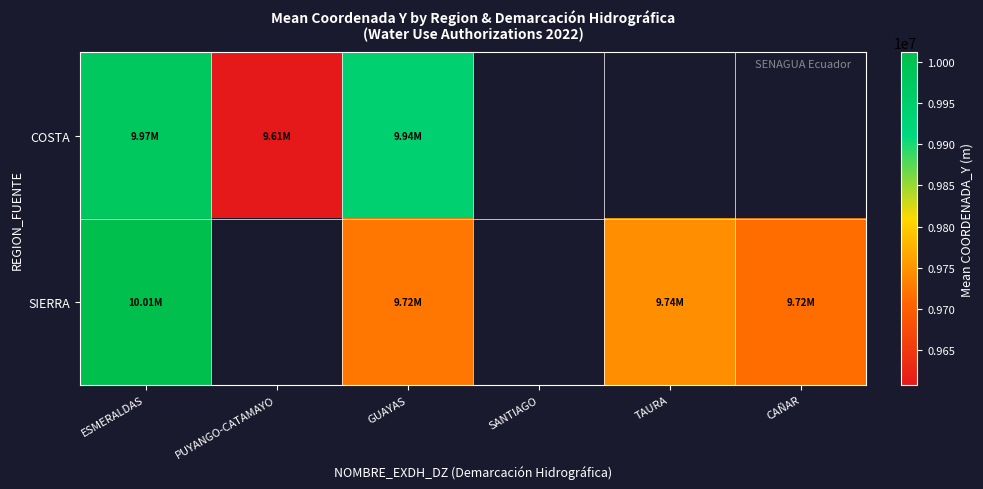

The COSTA series shows 9975000.0 at ESMERALDAS. True or false?

True